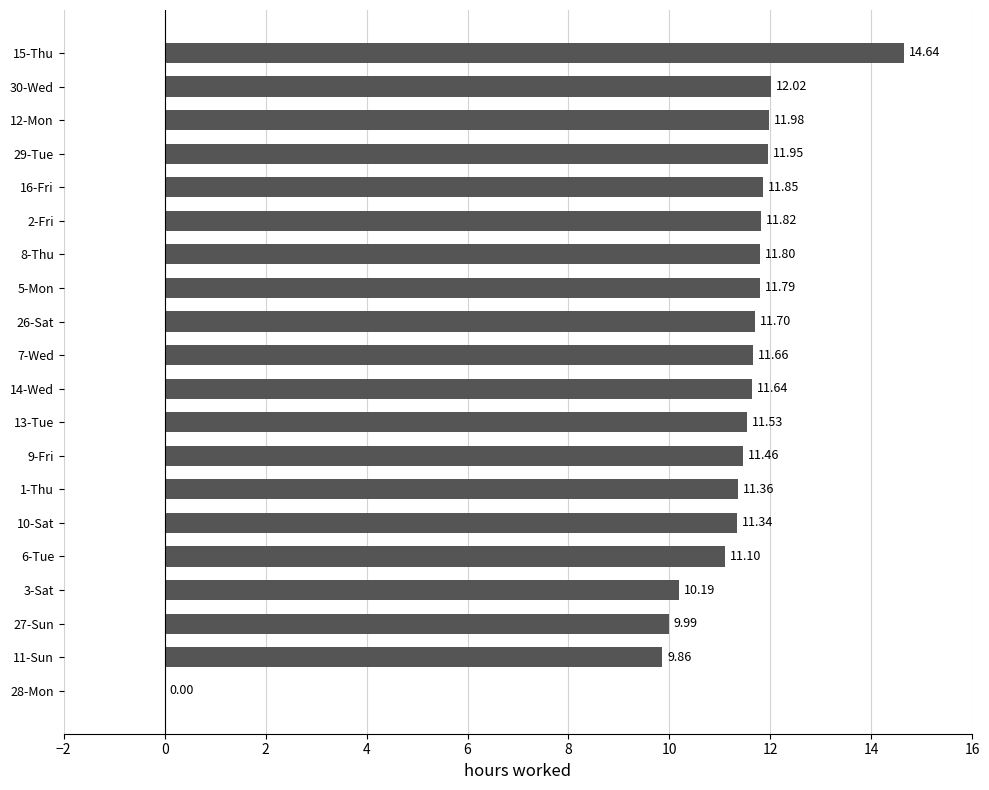

Which has a higher value, 3-Sat or 8-Thu?

8-Thu